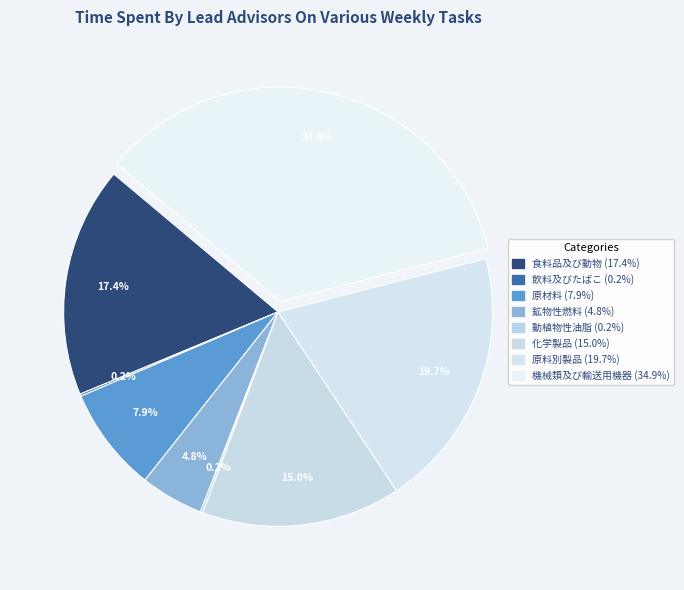

True or false: 化学製品 accounts for 15% of the total.

True